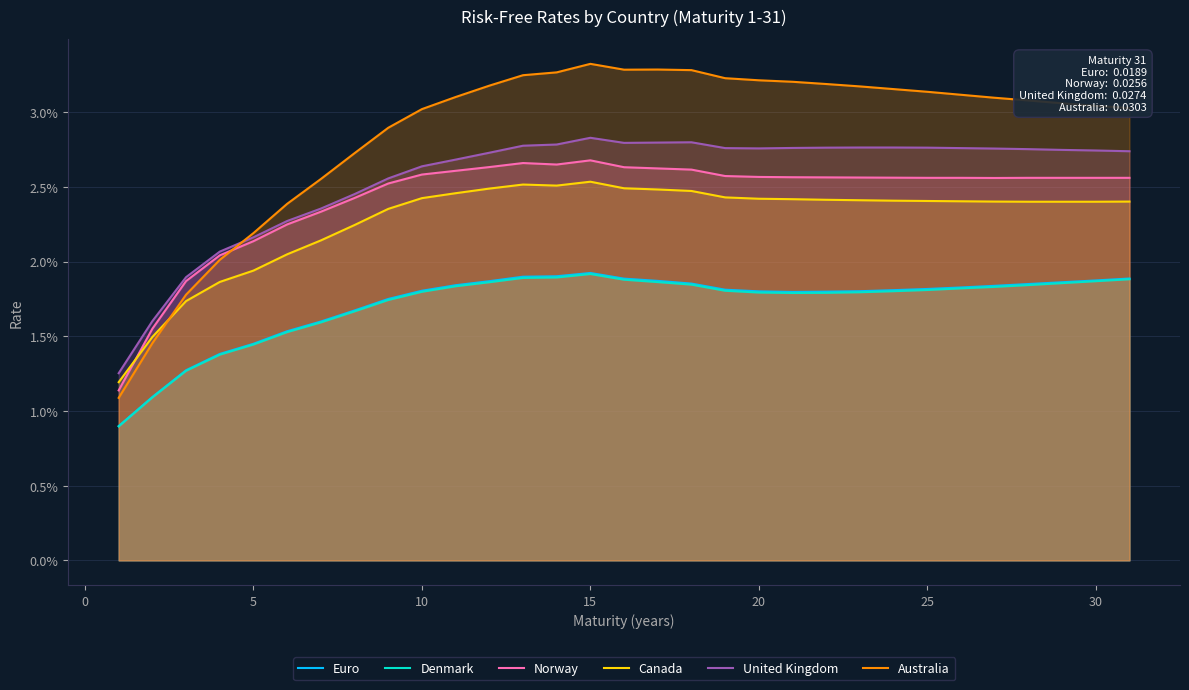

True or false: Canada and Denmark cross at least once.

False